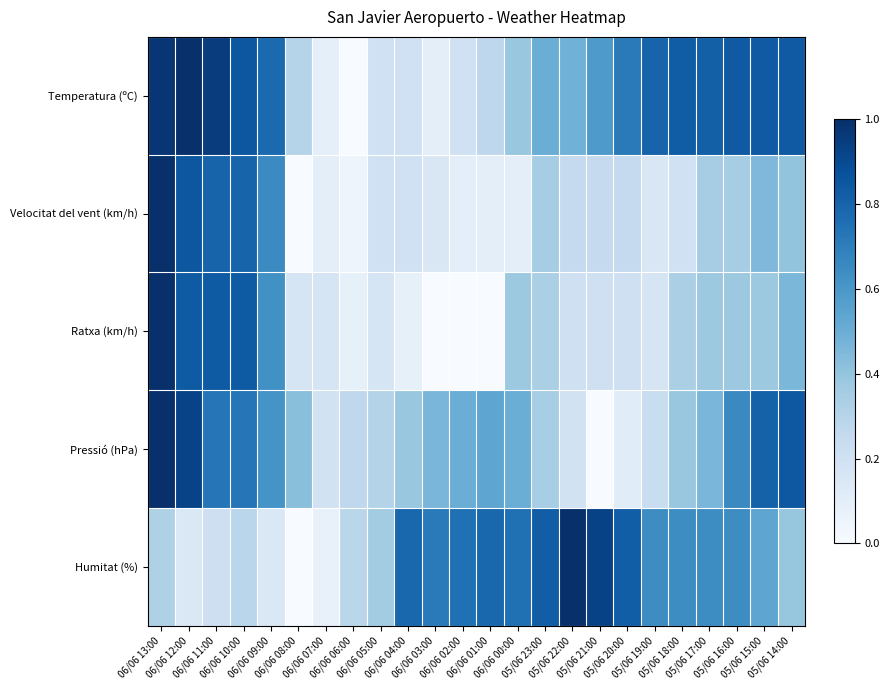

Between 06/06 06:00 and 06/06 03:00, which is larger?

06/06 03:00